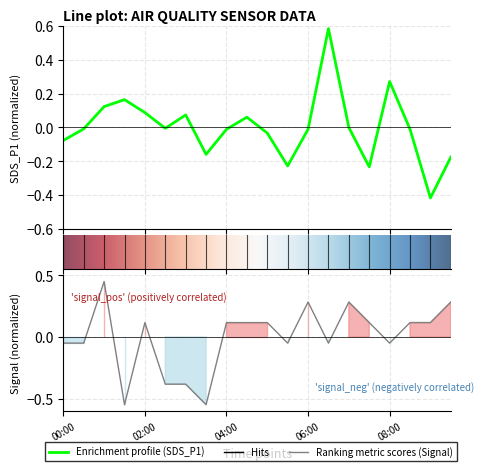

Which category has the highest value in the SDS_P1 series?

06:30